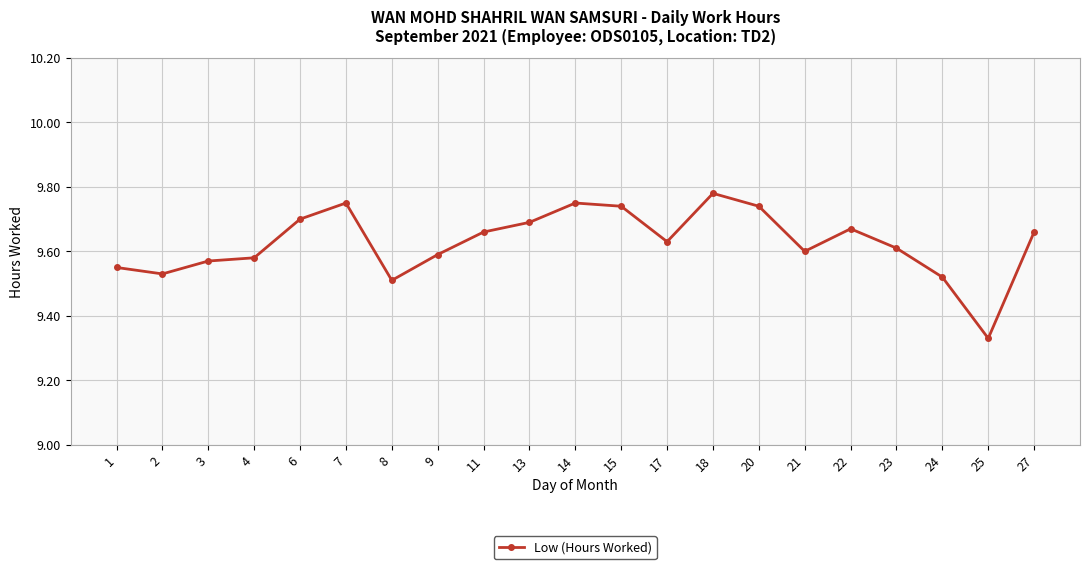

How many interior local valleys (lower than both neighbors) does the data have?

5